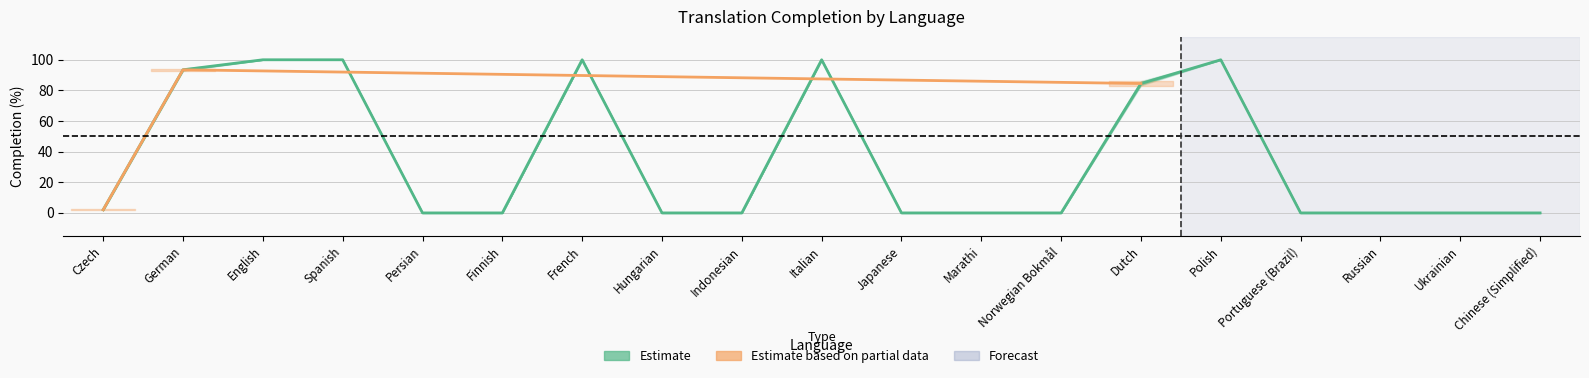

What position from the right is Portuguese (Brazil)?

4